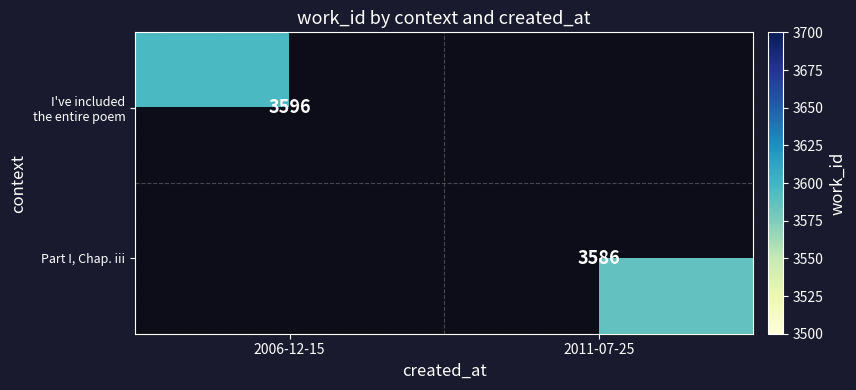

Is it true that Part I, Chap. iii equals 3586 at 2011-07-25?

True